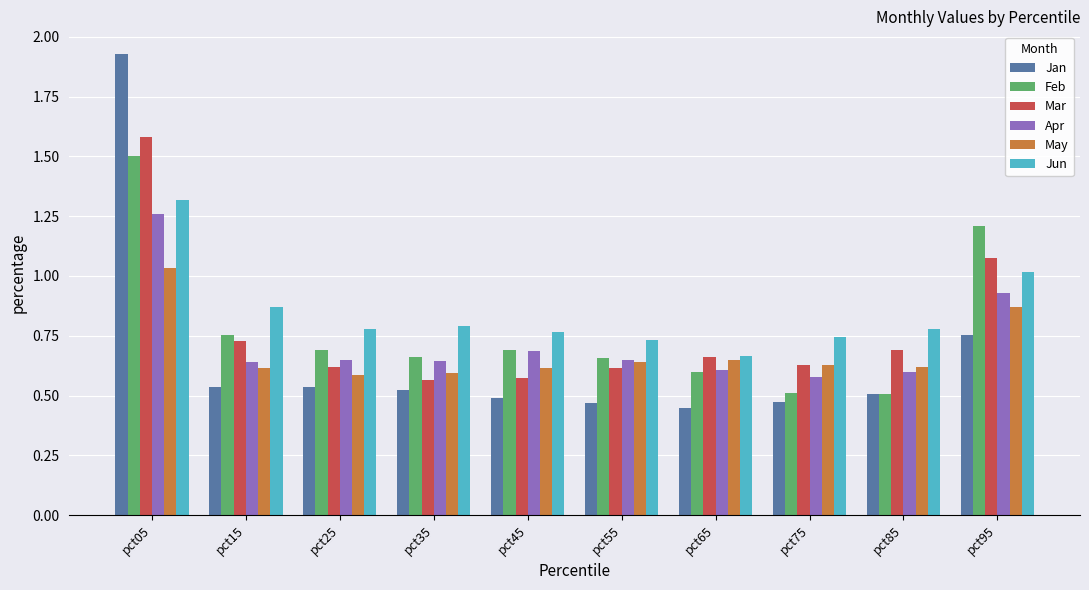

At which category is the sum across all series the highest?

pct05